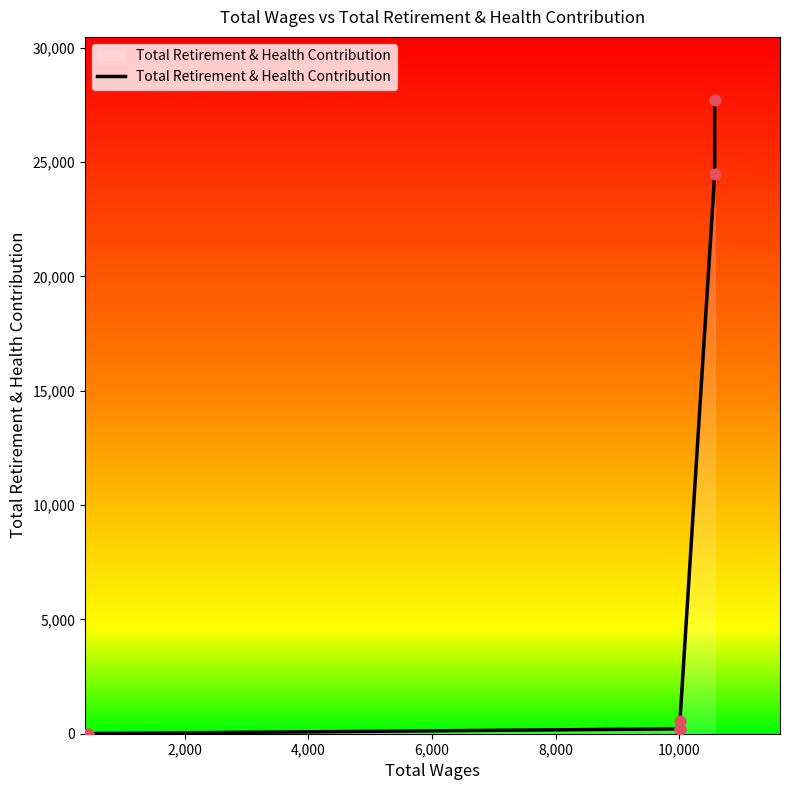

What is the ratio of the value at 8,000 to the value at 6,000?

2.7